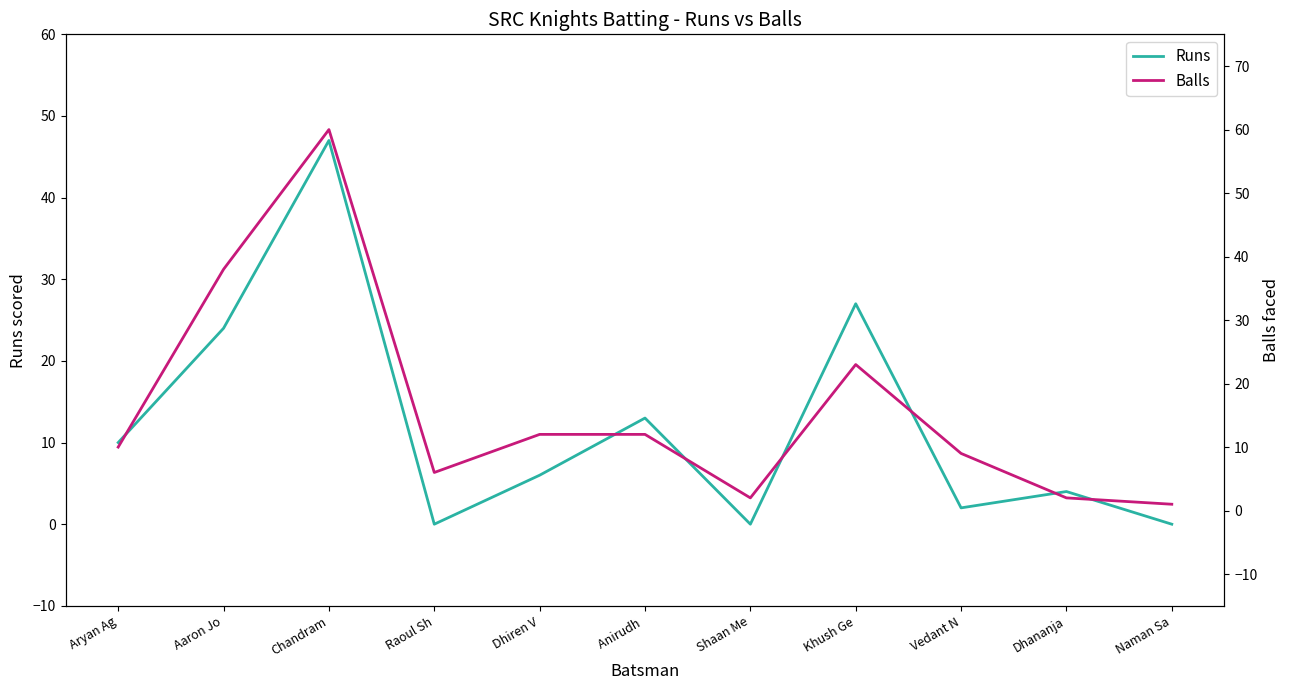

At which category does Balls reach its first local valley?

Raoul Sh